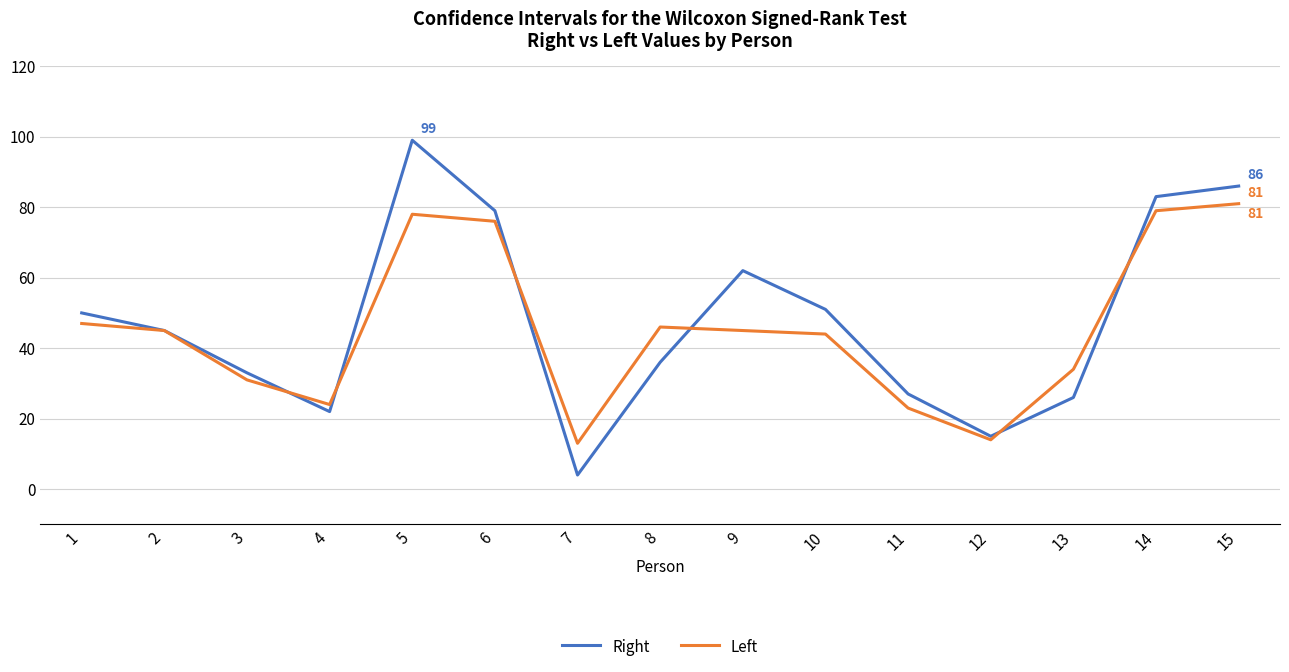

Is the value of Right at 5 greater than the value of Left at 7?

Yes